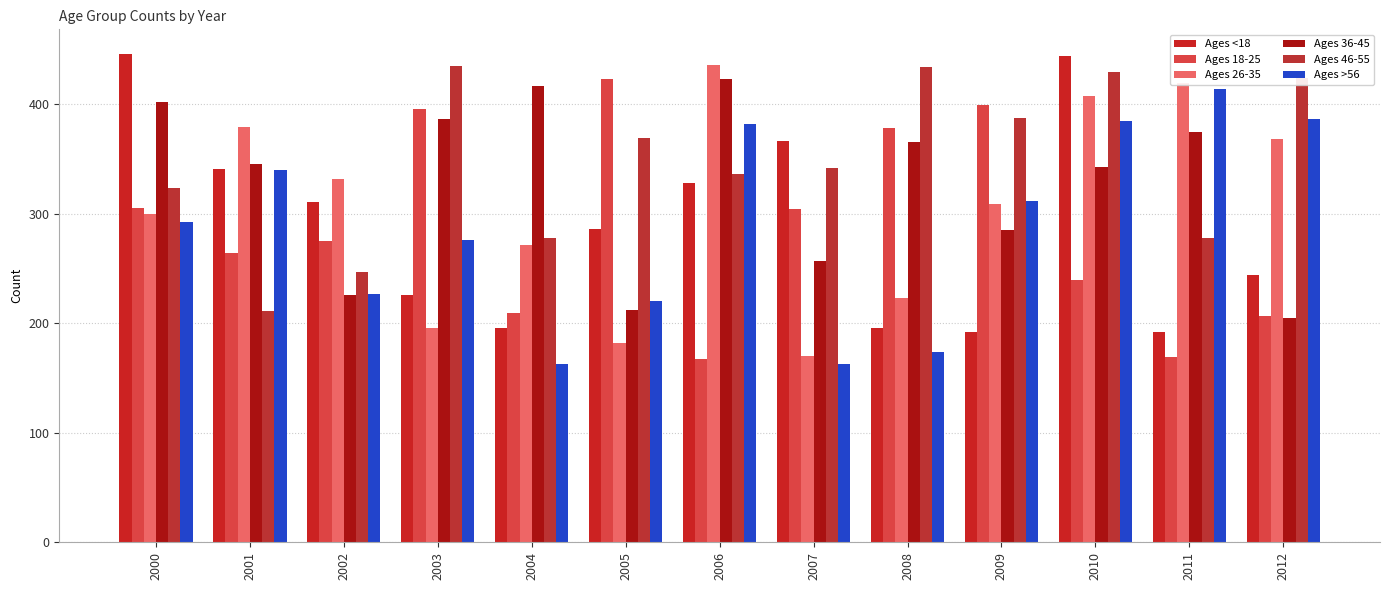

Rank the categories by Ages 36-45 value from highest to lowest.

2006, 2004, 2000, 2003, 2011, 2008, 2001, 2010, 2009, 2007, 2002, 2005, 2012